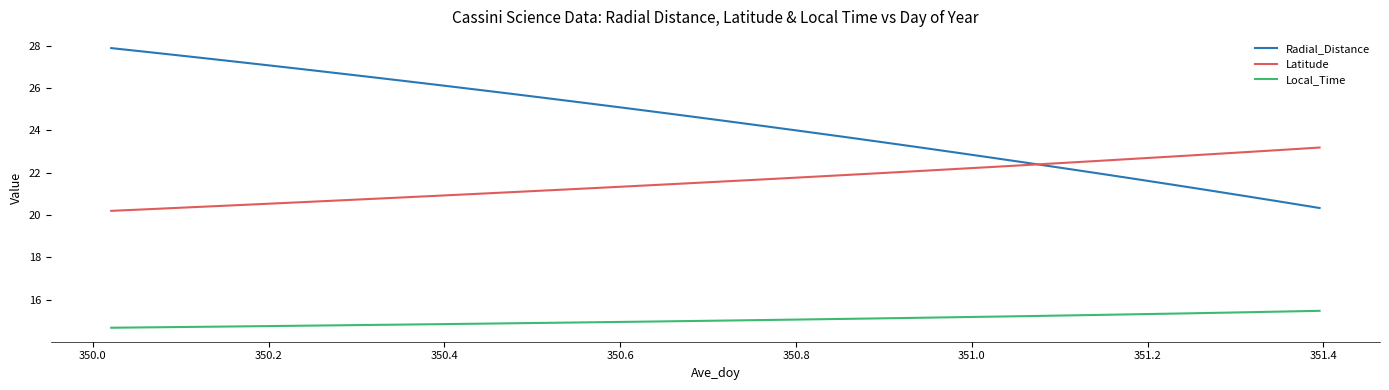

List the series in order of their peak value, lowest first.

Local_Time, Latitude, Radial_Distance